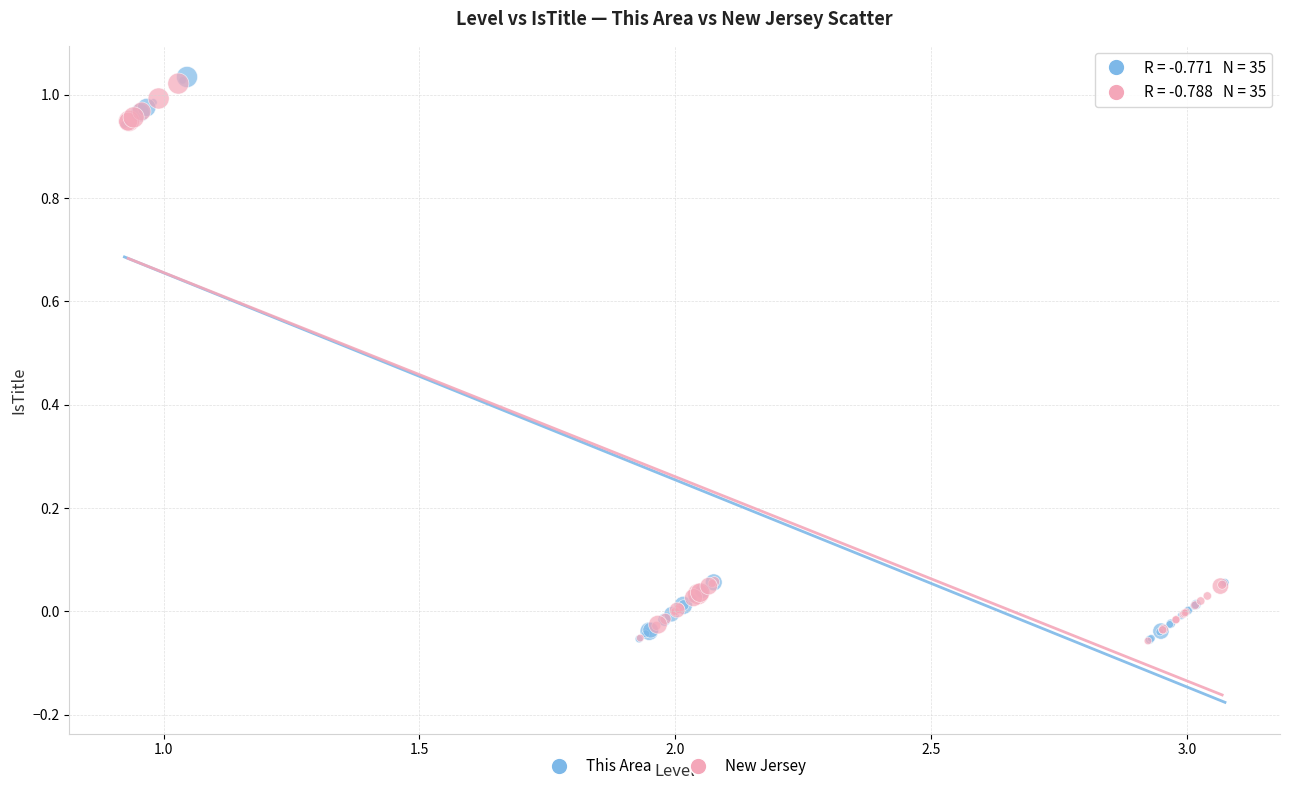

Which series has the largest Y range (max minus min)?

This Area